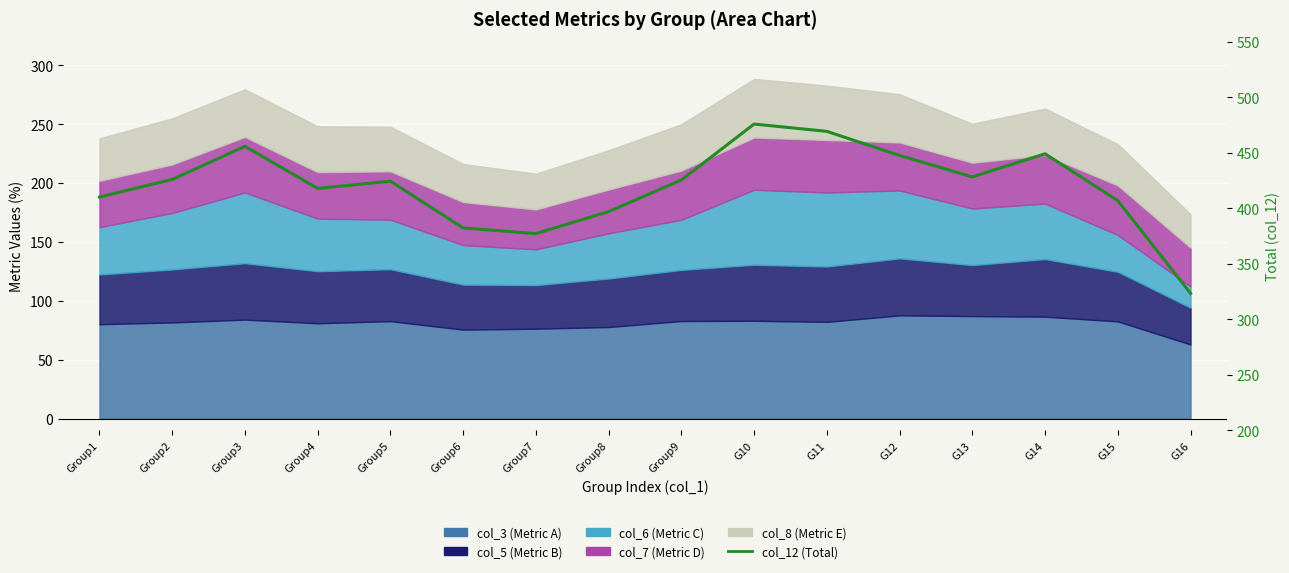

At which category does the data reach its first local peak?

Group3